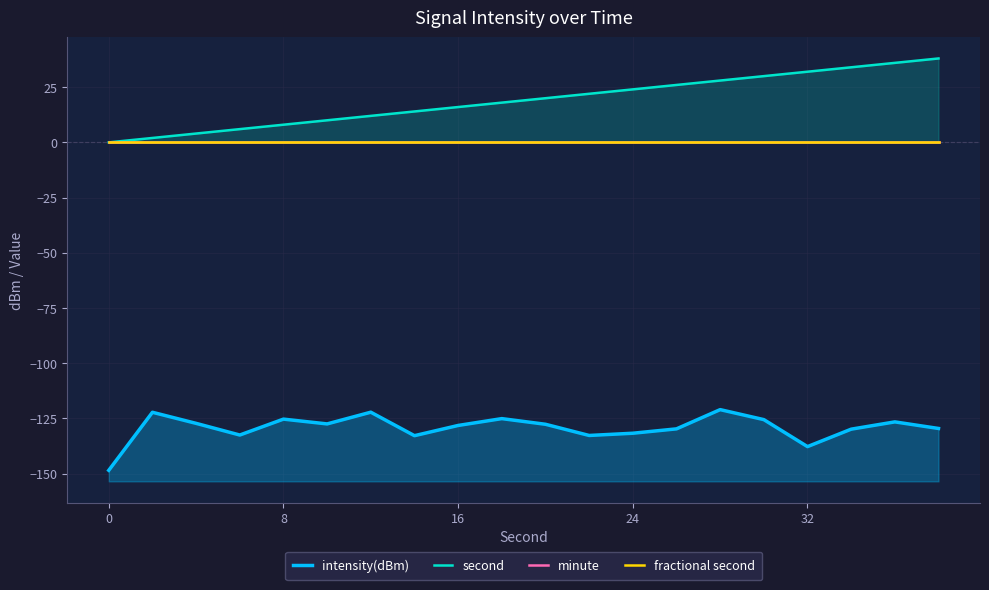

What is the sum of all intensity(dBm) values?

-2583.7